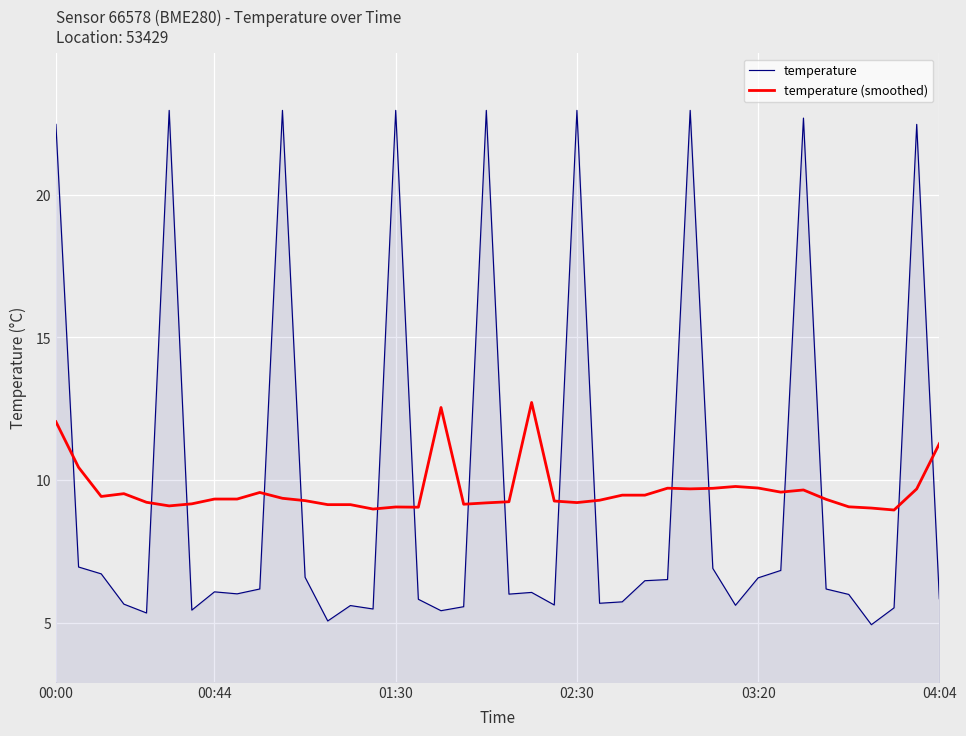

What is the difference between the maximum and minimum values in the temperature (smoothed) series?

3.8